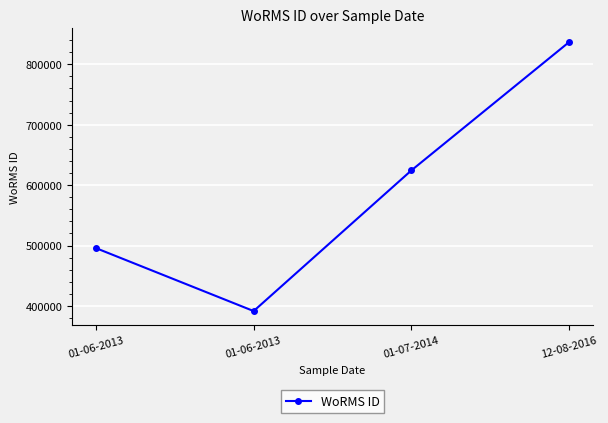

How many distinct data groups are displayed?

1